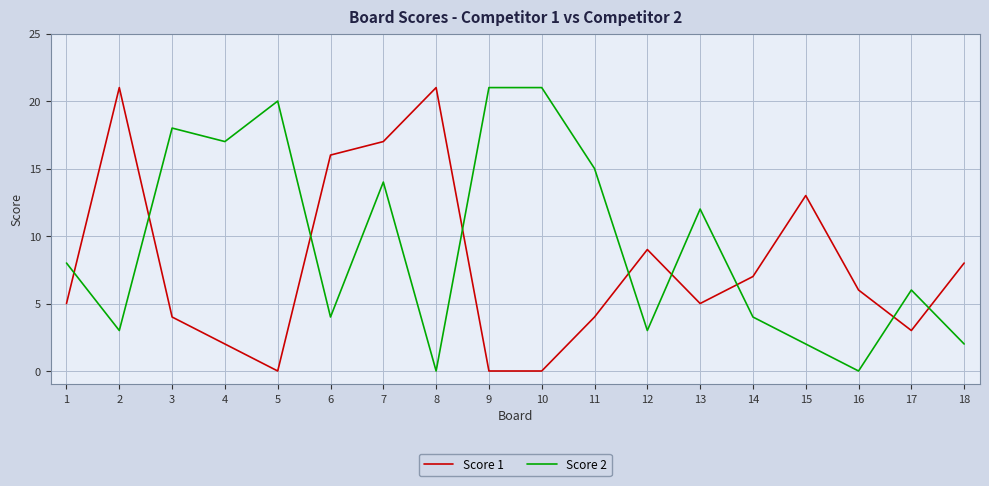

Reading left to right, list all the values displayed in this chart.

Score 1: 5	21	4	2	0	16	17	21	0	0	4	9	5	7	13	6	3	8
Score 2: 8	3	18	17	20	4	14	0	21	21	15	3	12	4	2	0	6	2